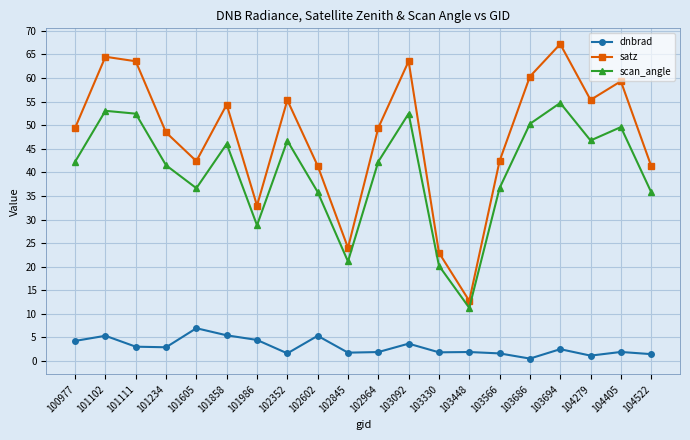

How many interior local valleys does the dnbrad series have?

6